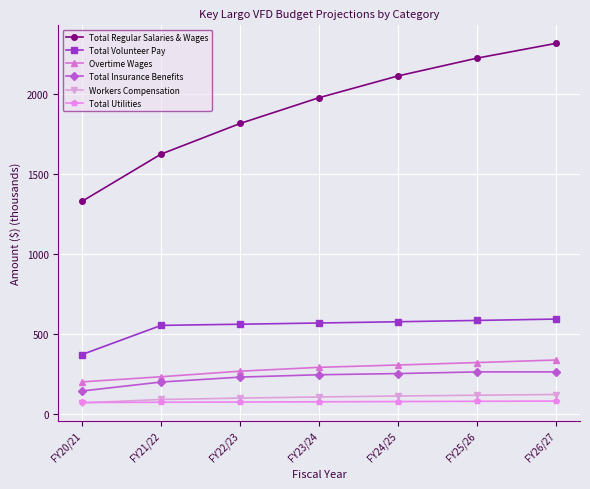

How many values in the Total Insurance Benefits series are below 244?

3